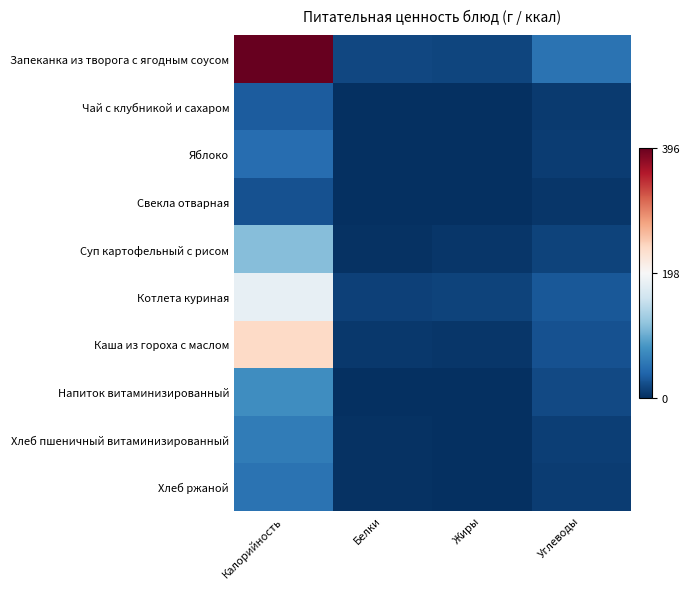

Between Жиры and Углеводы, which is larger?

Углеводы